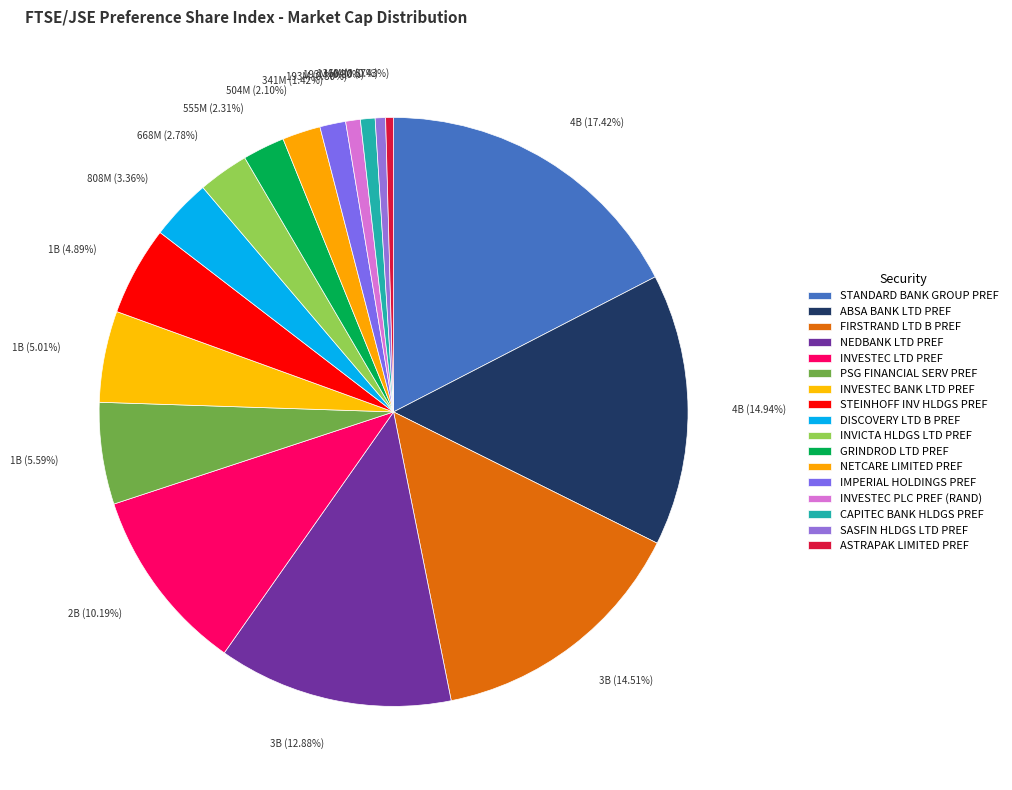

Do PSG FINANCIAL SERV PREF and GRINDROD LTD PREF together represent more than half of the pie?

No